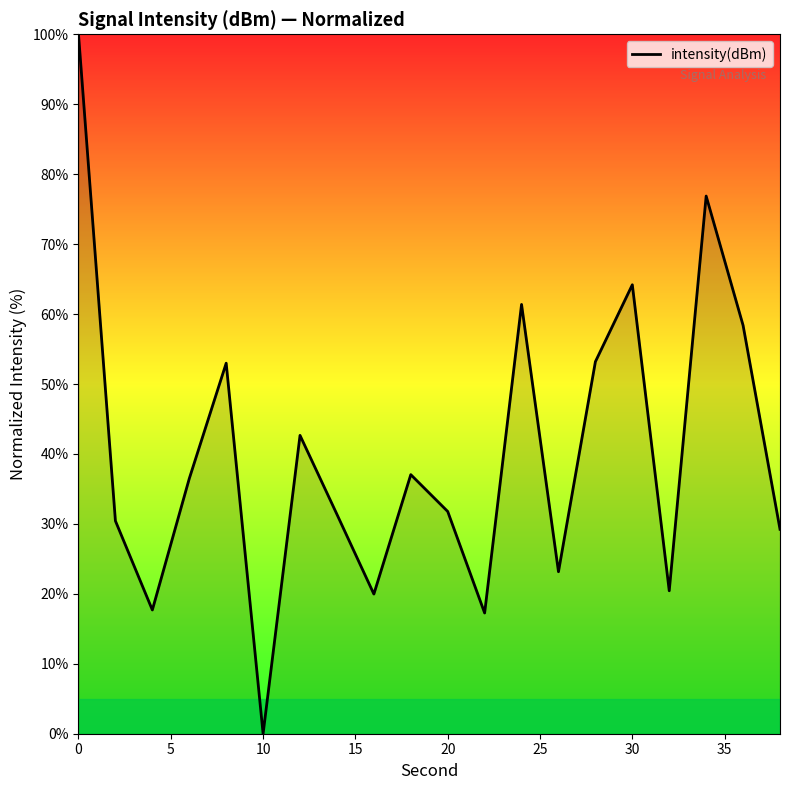

What is the sum of all values?

804.5